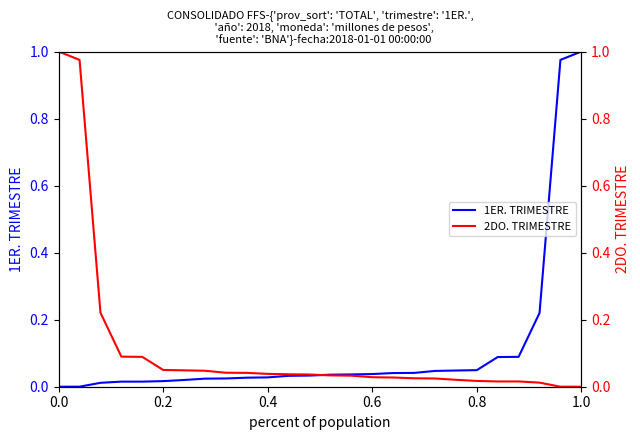

Between 6 and 21, which is larger?

21